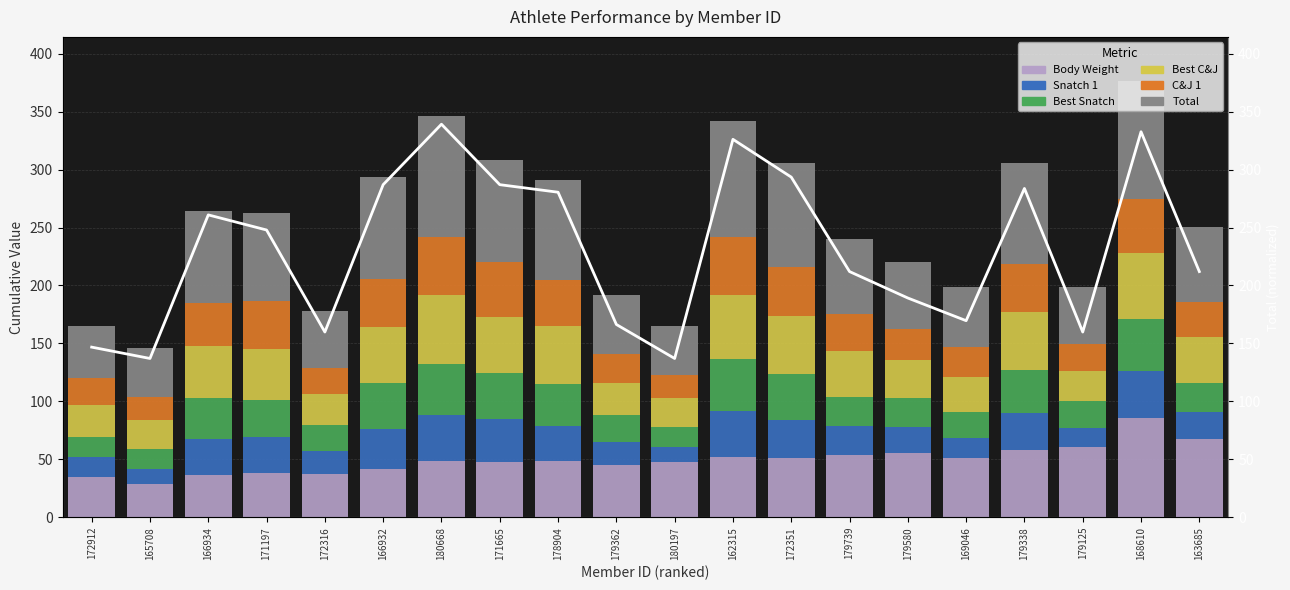

What are all the series names shown in the legend?

Body Weight, Snatch 1, Best Snatch, Best C&J, C&J 1, Total